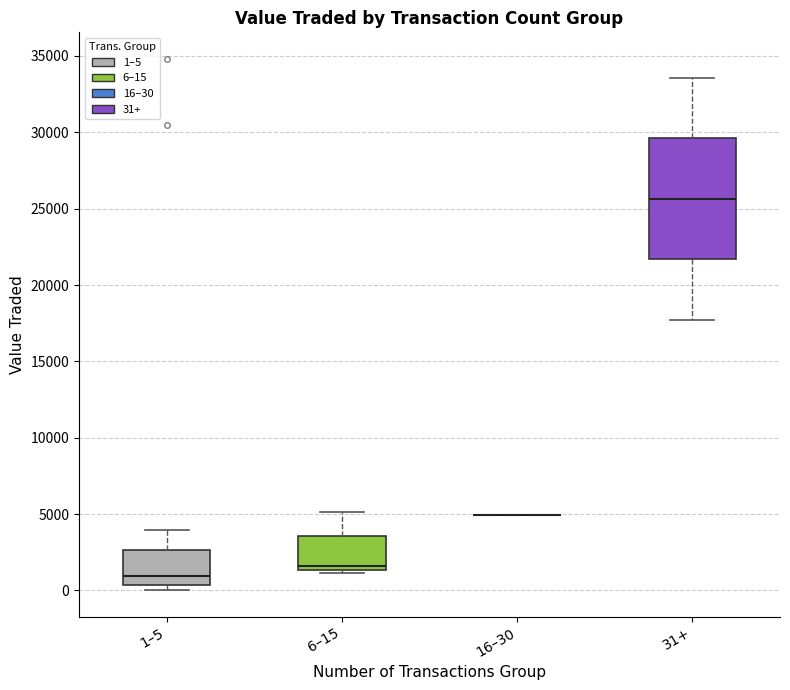

Reading left to right, read every box against the y-axis: the position of its median line, the range the box covers, and the ends of its whiskers. The values are not printed on the chart, so give them approximately, as read against the axis.

1–5: median 1000, box 500 to 2500, whiskers 0 to 4000
6–15: median 1500 (just above the box's lower edge), box 1500 to 3500, whiskers 1000 to 5000
16–30: box collapsed to a line at 5000, whiskers 5000 to 5000
31+: median 25500, box 21500 to 29500, whiskers 17500 to 33500